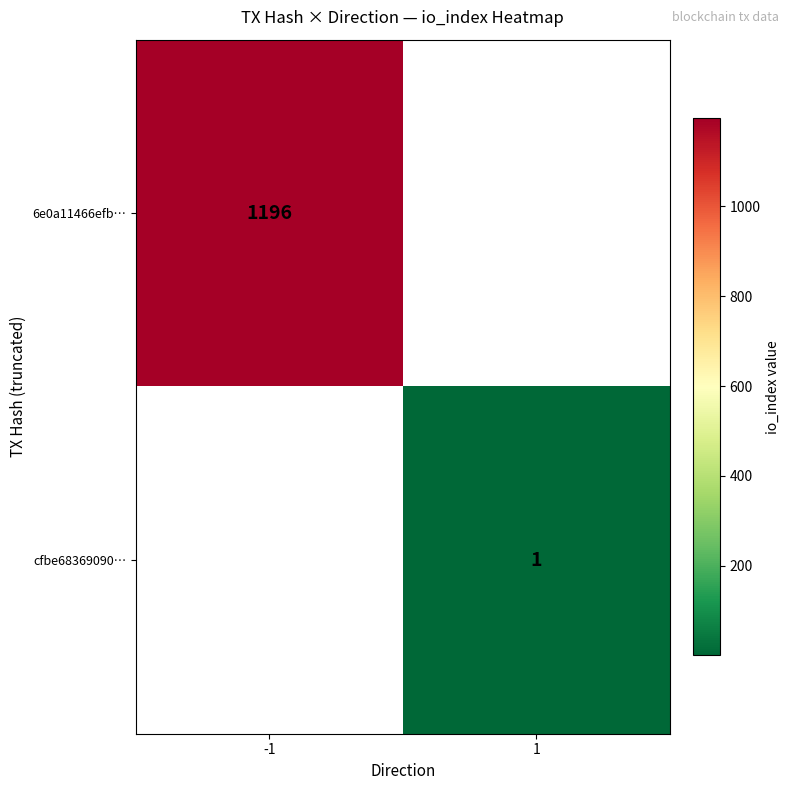

Is the value of cfbe68369090… at 1 greater than the value of 6e0a11466efb… at -1?

No